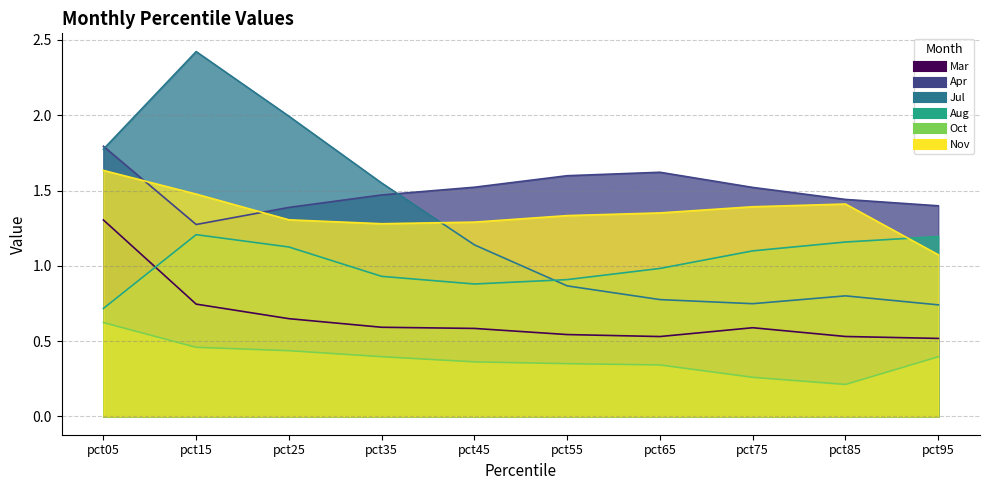

True or false: Apr has more than 2 points higher than both neighbors.

False